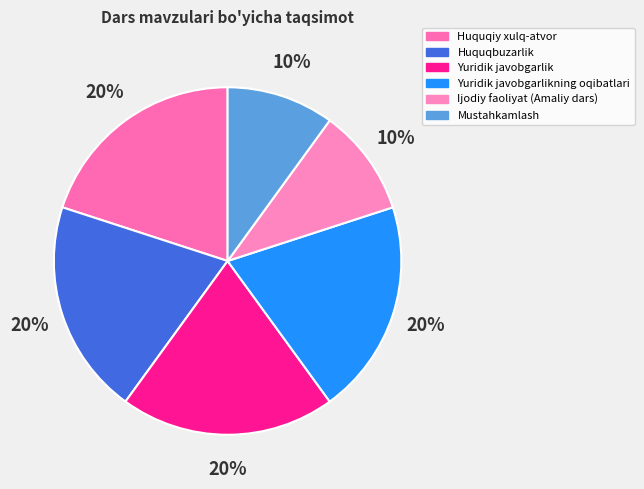

True or false: Mustahkamlash accounts for 1% of the total.

False